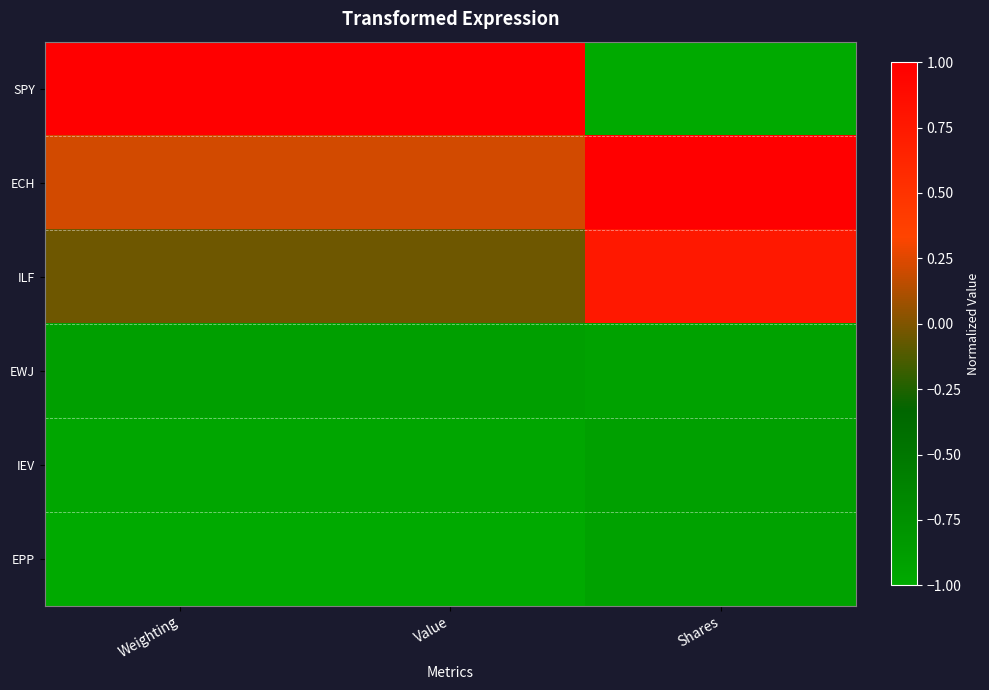

At which category is the sum across all series the highest?

Value